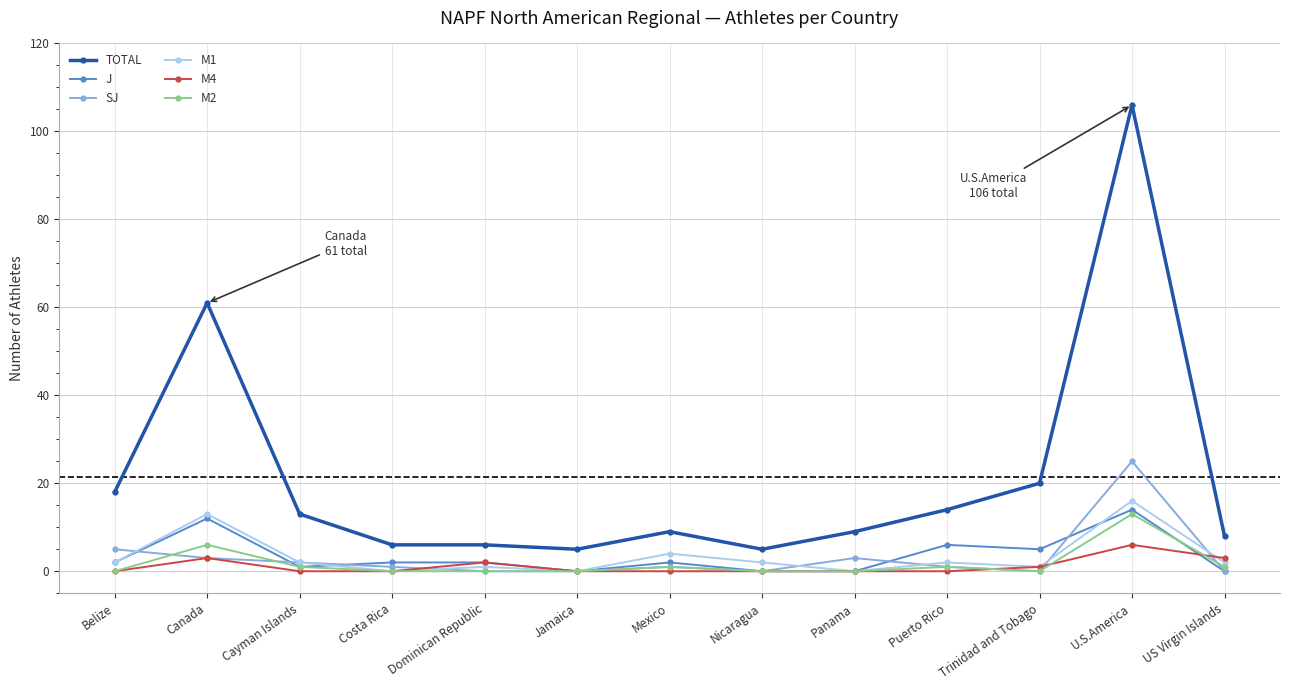

What is the label of the 8th point from the left?

Nicaragua